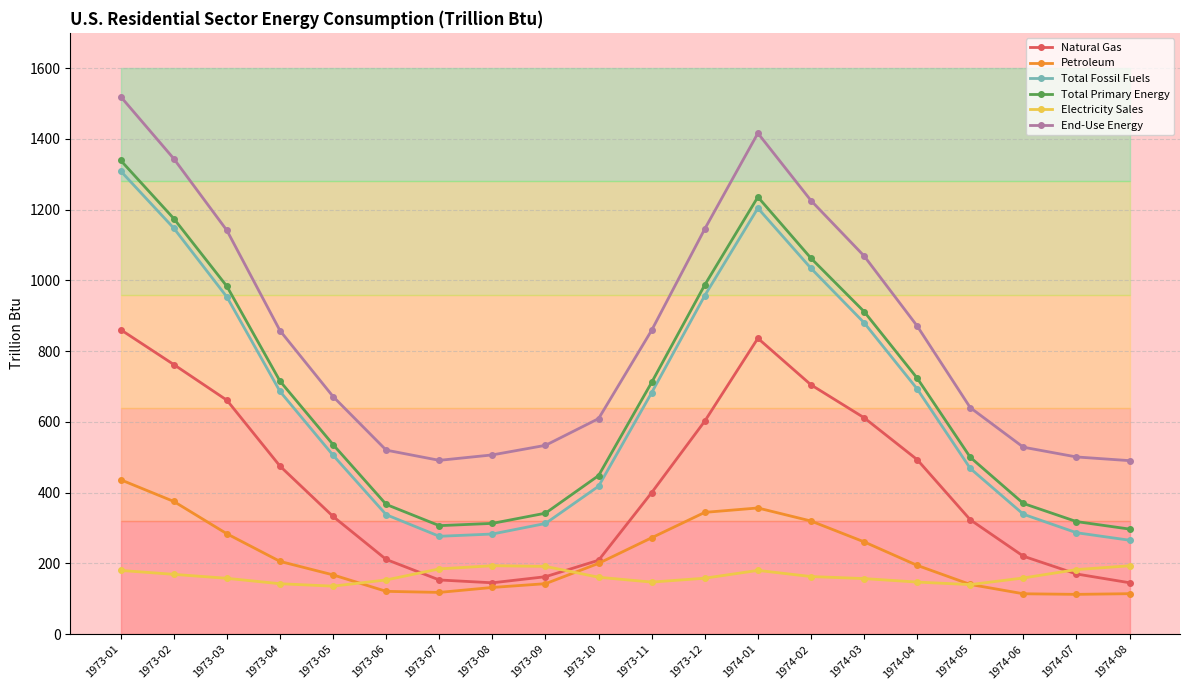

What are all the series names shown in the legend?

Natural Gas, Petroleum, Total Fossil Fuels, Total Primary Energy, Electricity Sales, End-Use Energy